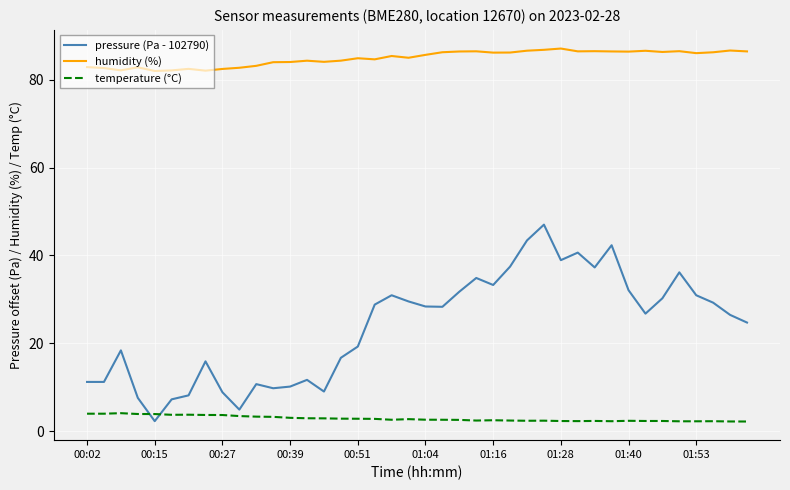

What is the difference between the maximum and minimum values in the pressure (Pa - 102790) series?

44.8